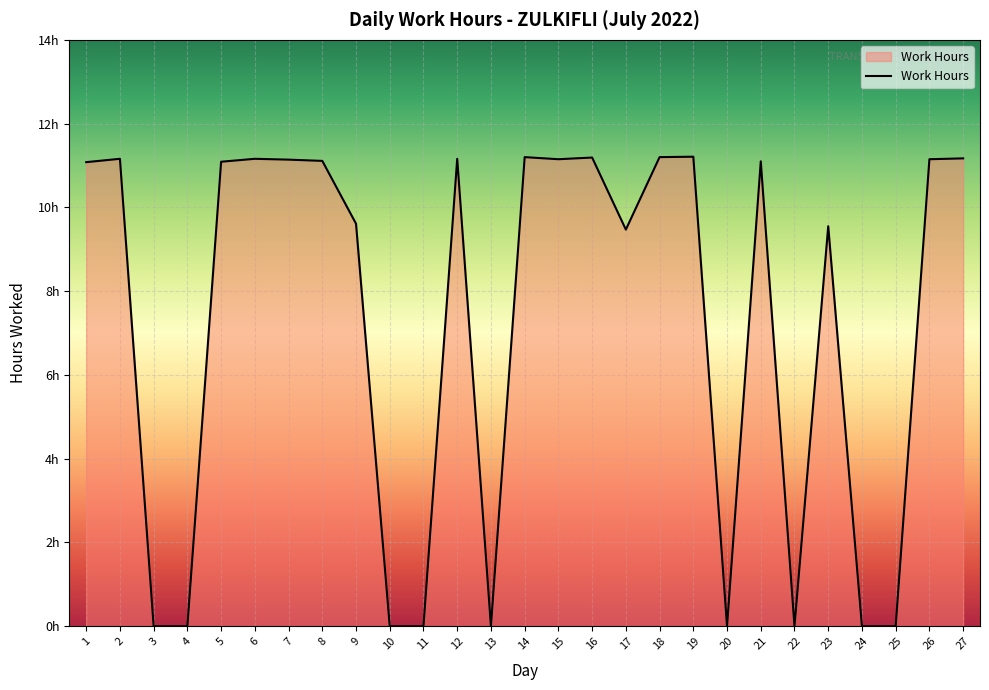

Does the chart display data point markers on the line(s)?

No